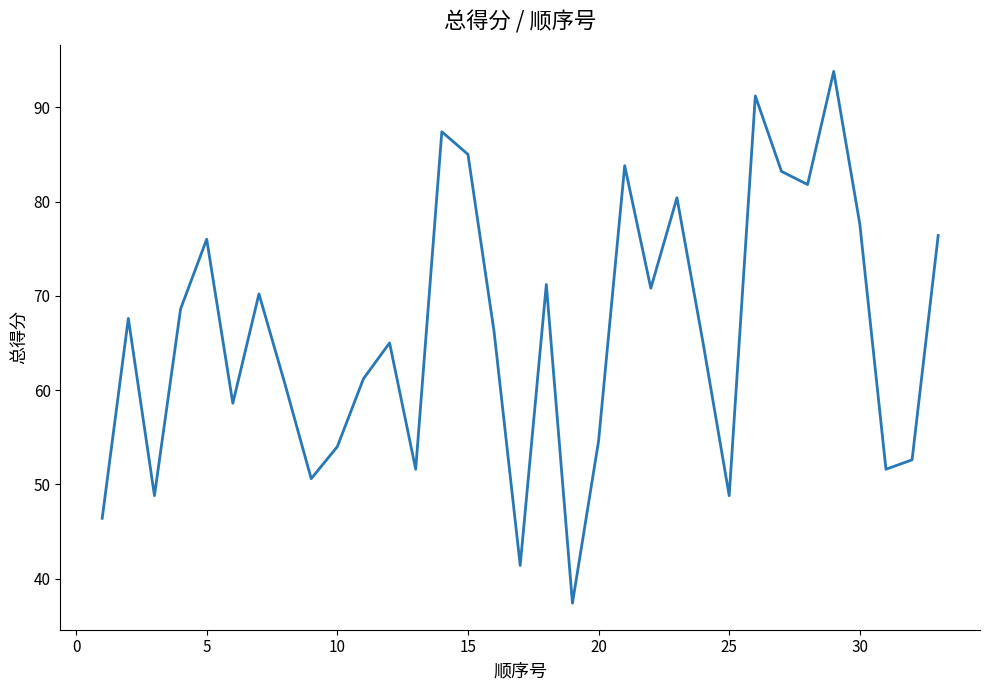

What is the difference between the maximum and minimum values?

56.4